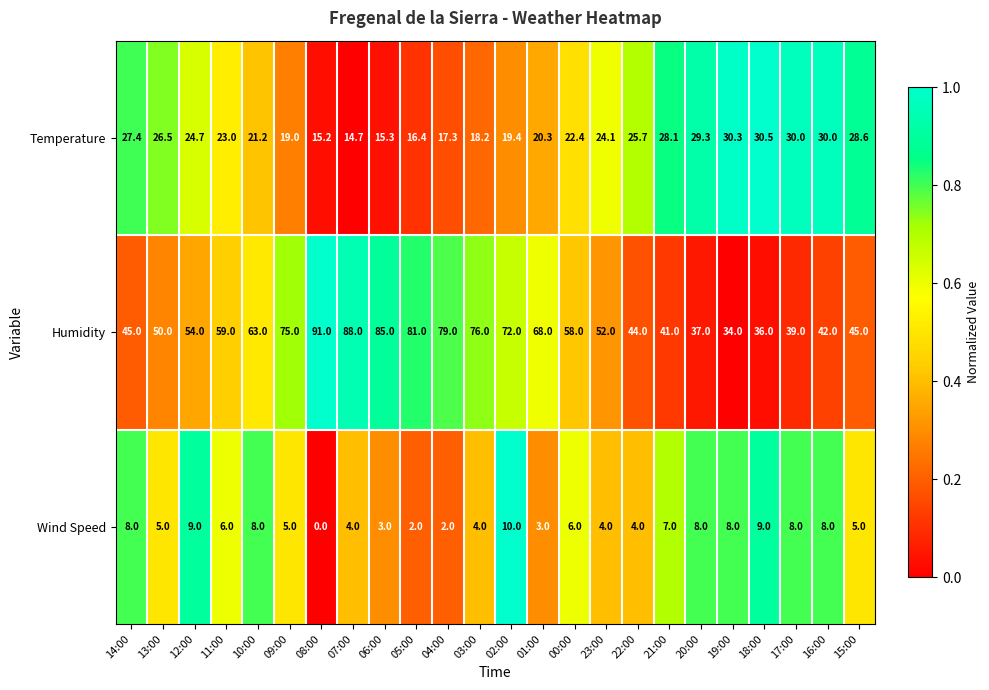

Which series has the largest range (max minus min)?

Humidity